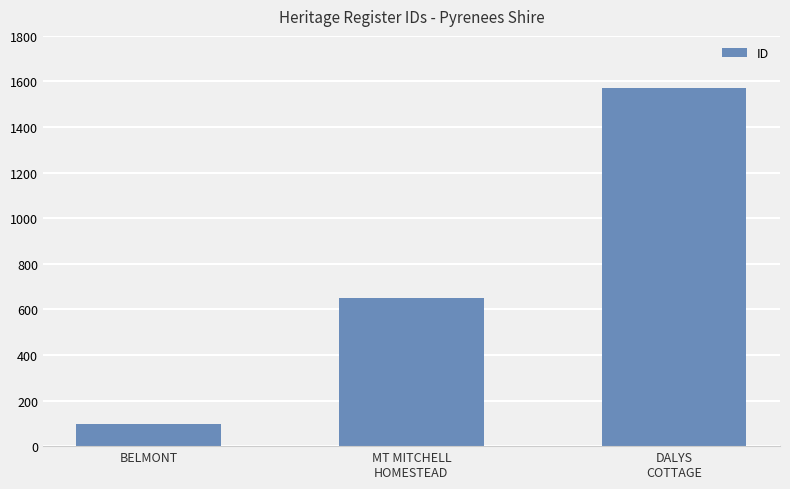

What is the label of the 1st bar from the left?

BELMONT